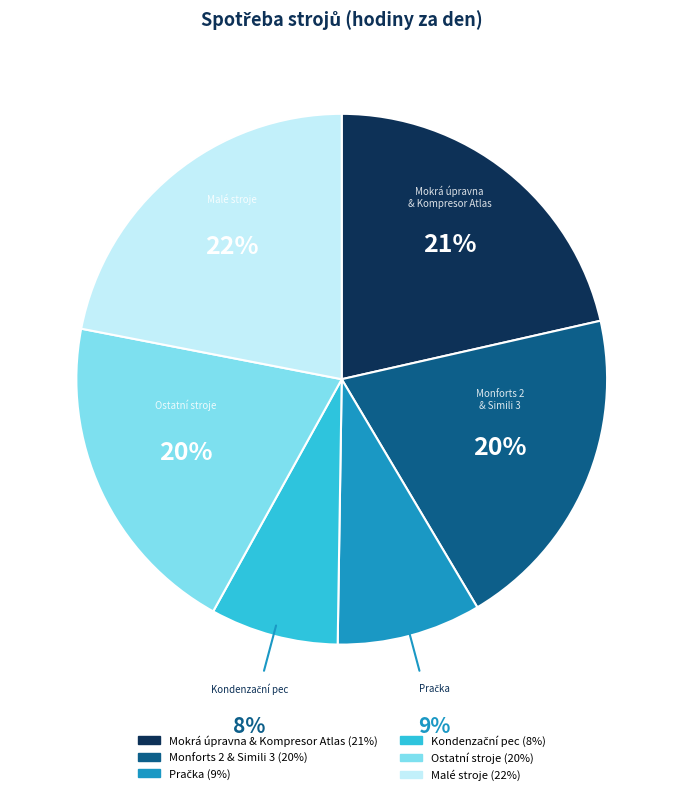

To the nearest percent, what is the difference between the largest and smallest slice percentages?

14%